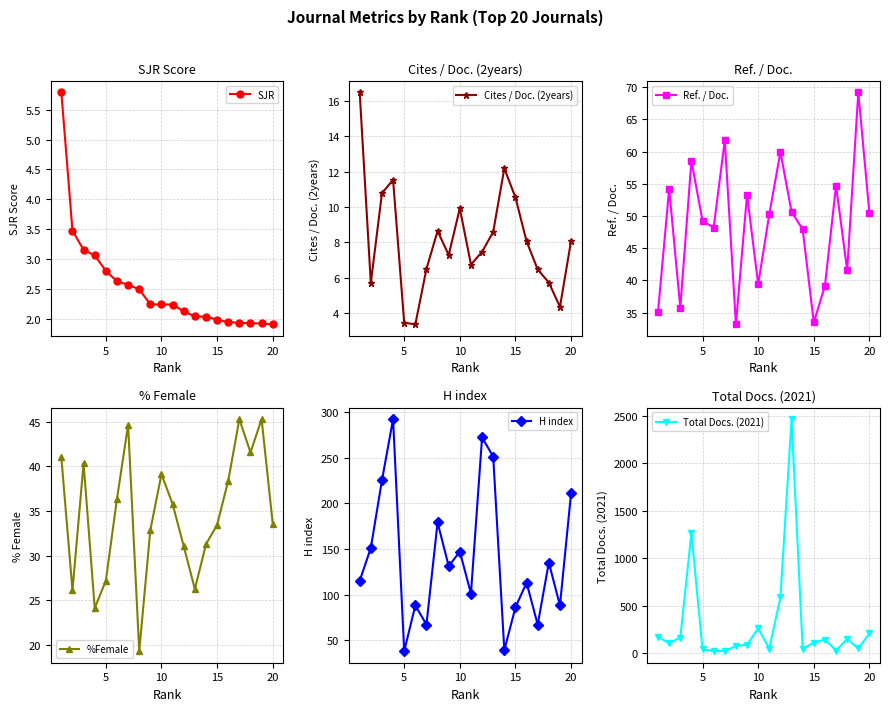

What is the highest value of the SJR series?

5.8